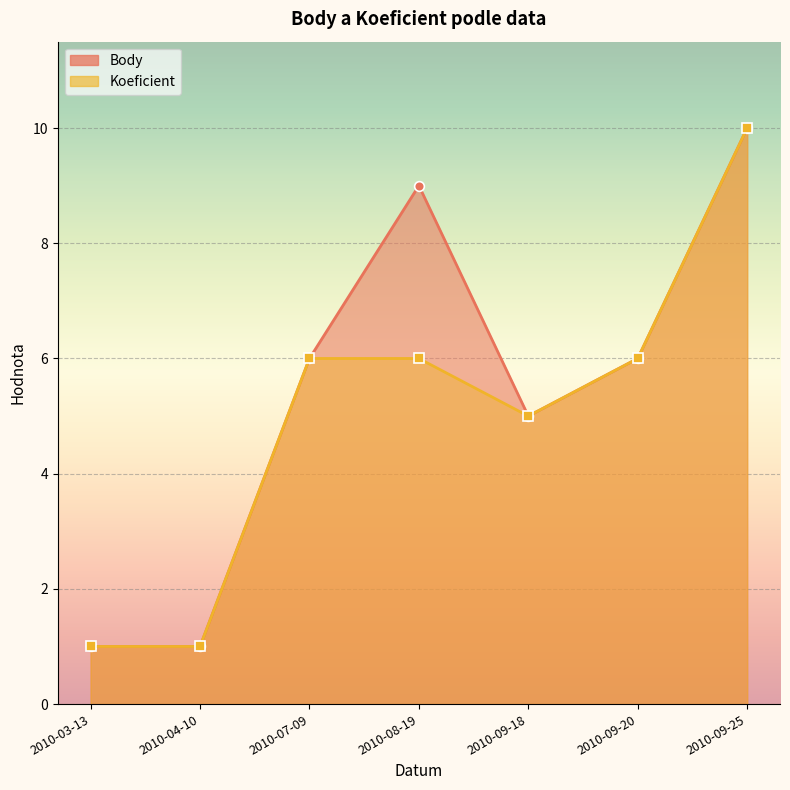

List the labels in order of Body value, largest first.

2010-09-25, 2010-08-19, 2010-07-09, 2010-09-20, 2010-09-18, 2010-03-13, 2010-04-10